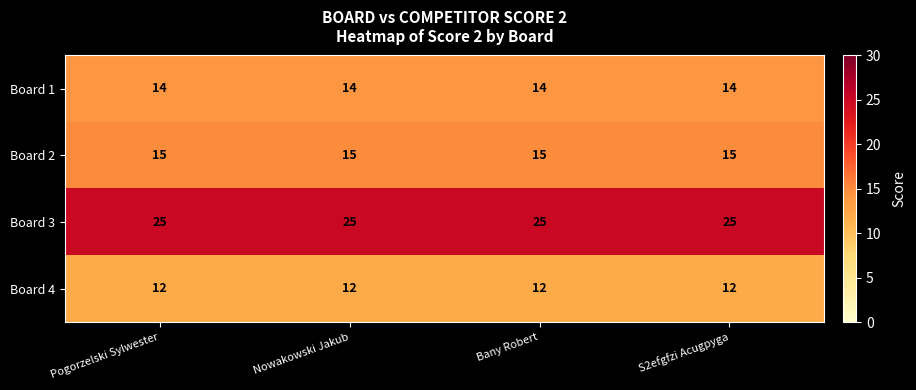

Count the number of categories in the chart.

4